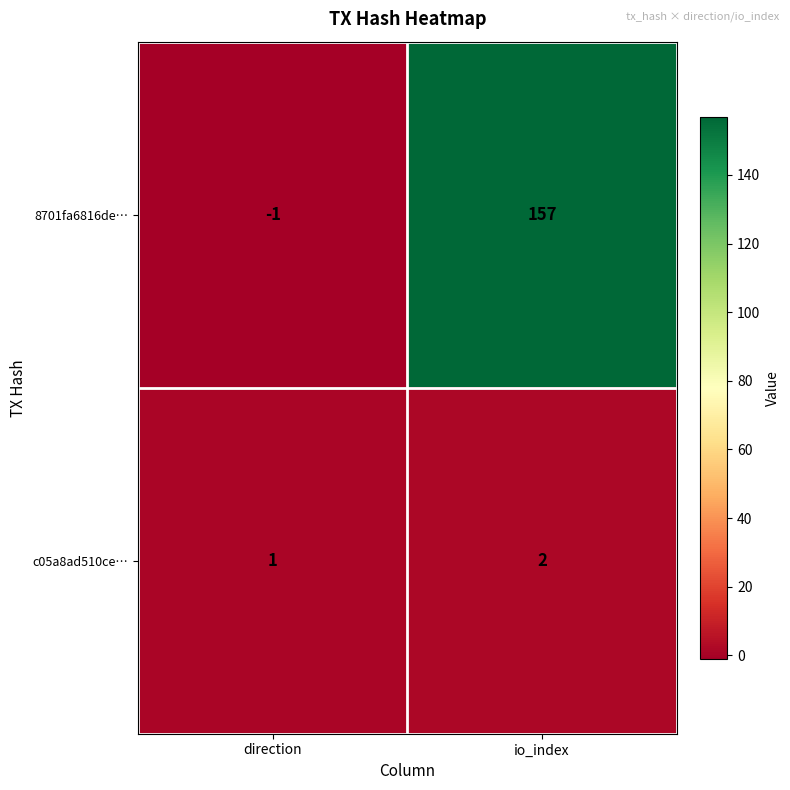

Which series has the largest range (max minus min)?

8701fa6816de…